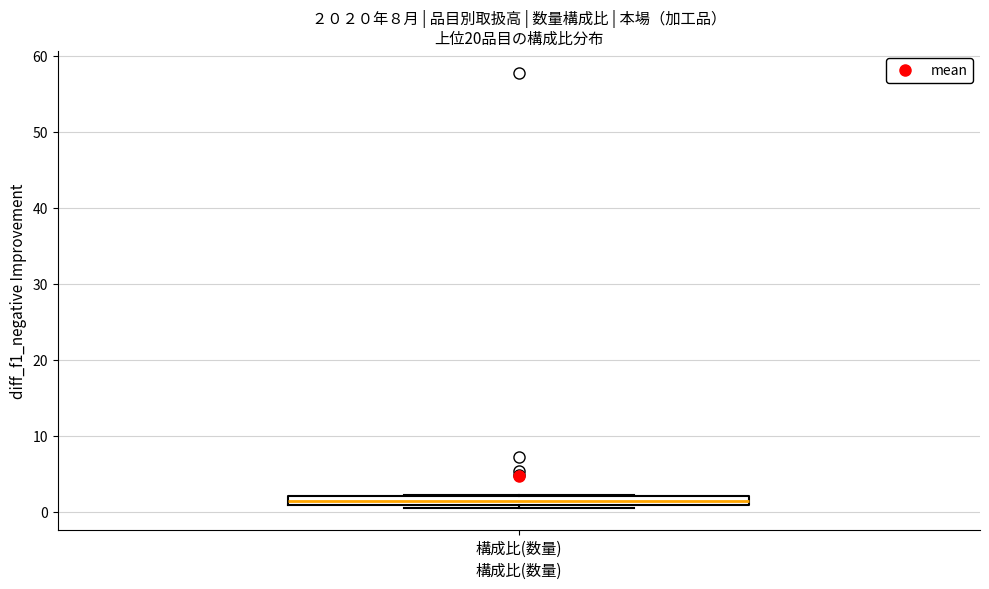

Where is the lower edge of the box for 構成比(数量) on the y-axis? The values are not printed on the chart, so give them approximately, as read against the axis.

1